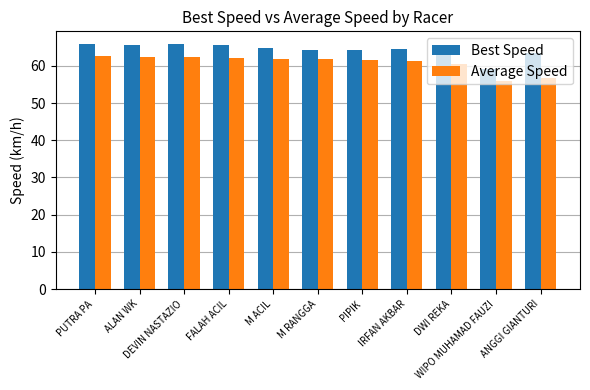

What is the minimum value shown in the chart?

55.9